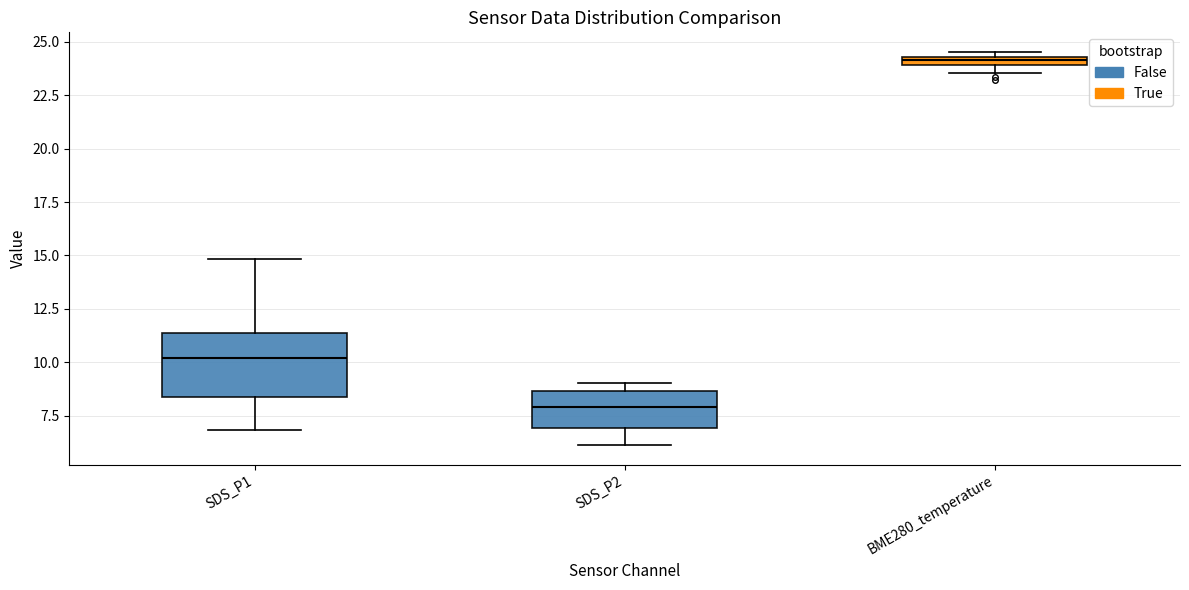

Comparing the boxes themselves (not the whiskers), which one is the tallest?

SDS_P1